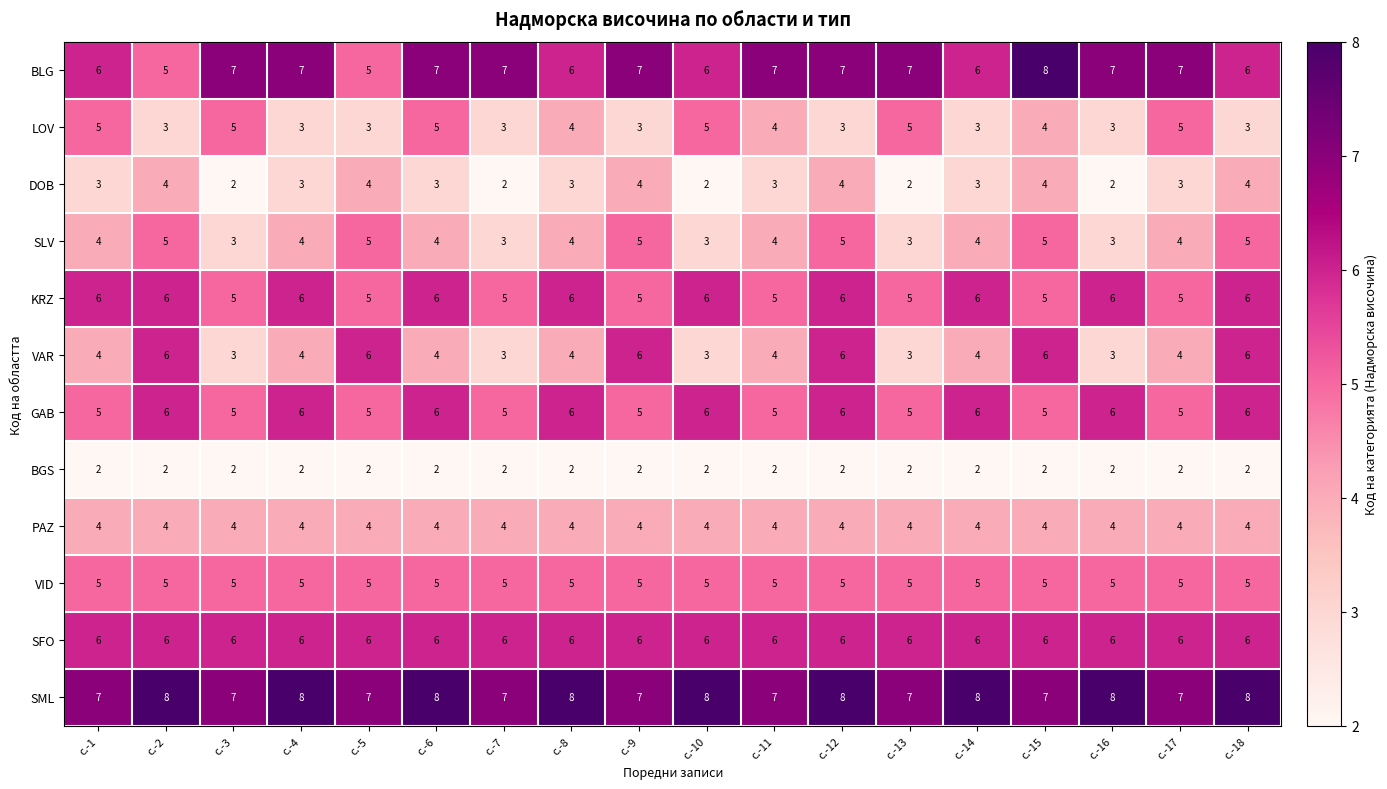

What is the maximum value for GAB?

6